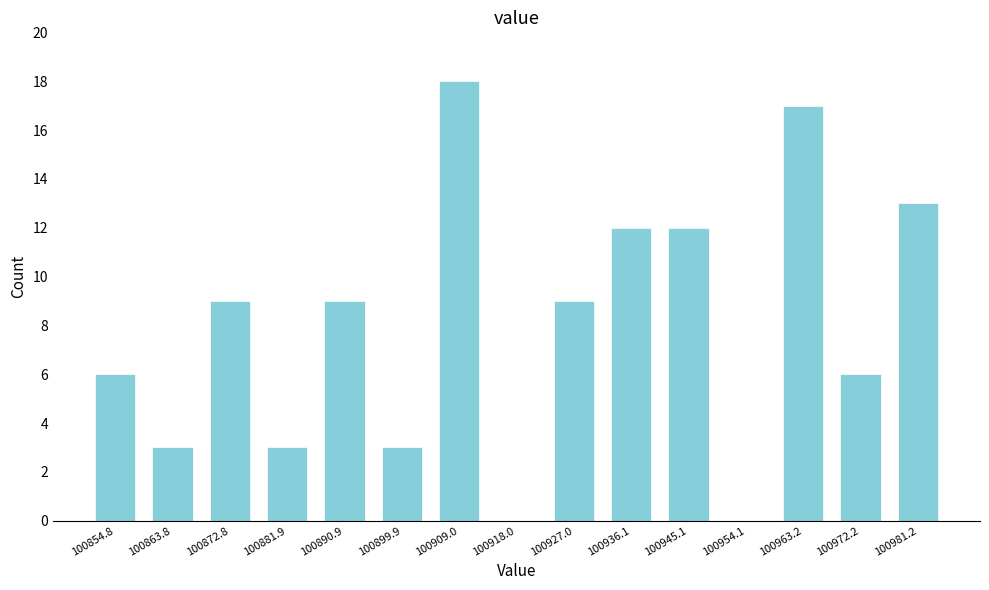

Reading left to right, transcribe all the data shown in this chart.

100854.8=6	100863.8=3	100872.8=9	100881.9=3	100890.9=9	100899.9=3	100909.0=18	100918.0=0	100927.0=9	100936.1=12	100945.1=12	100954.1=0	100963.2=17	100972.2=6	100981.2=13